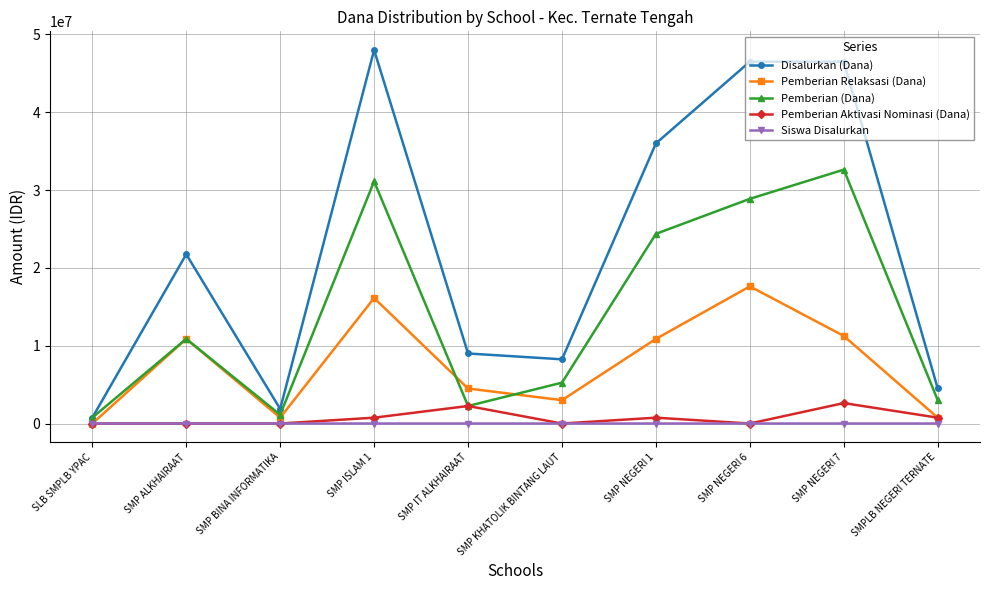

List the series in order of their peak value, highest first.

Disalurkan (Dana), Pemberian (Dana), Pemberian Relaksasi (Dana), Pemberian Aktivasi Nominasi (Dana), Siswa Disalurkan